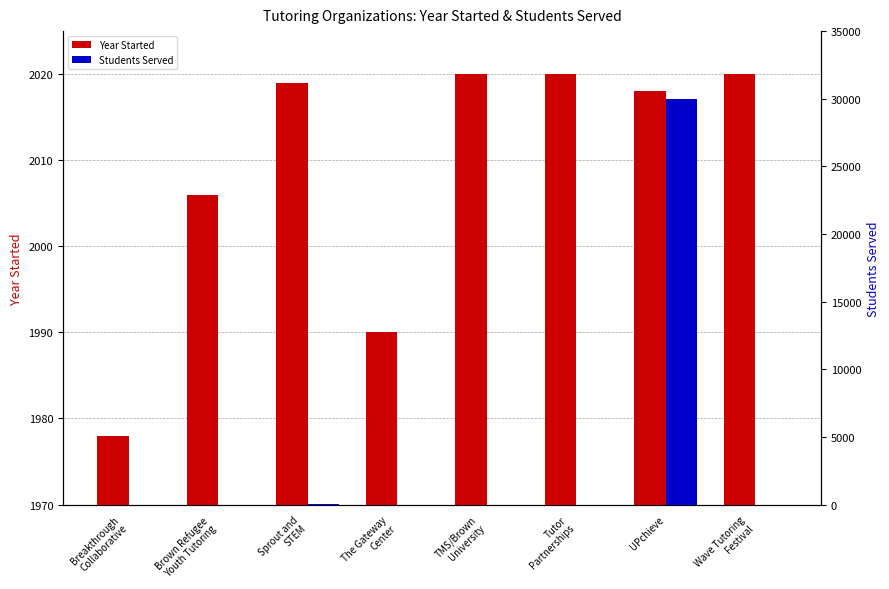

Are the bars grouped side by side (vs. stacked)?

Yes